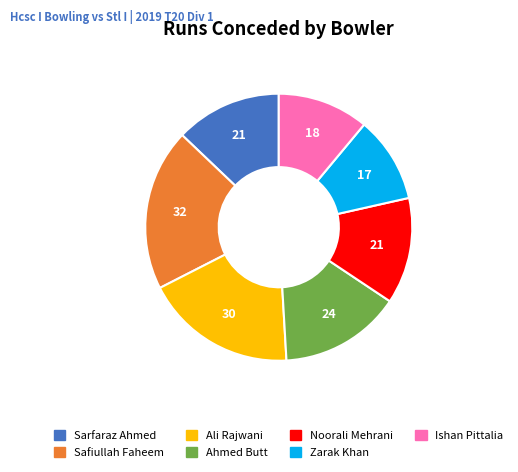

Is the sum of Safiullah Faheem and Sarfaraz Ahmed greater than half?

No